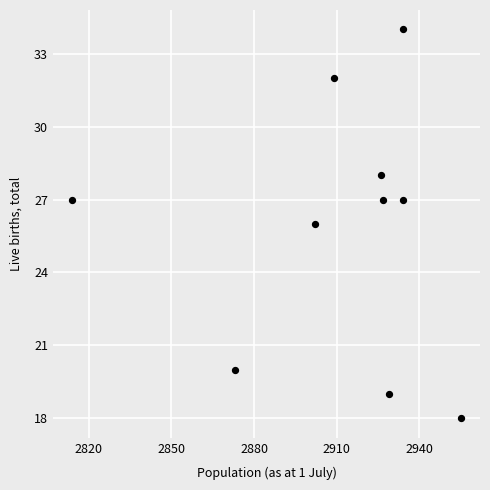

What is the range of X values (max minus min)?

141